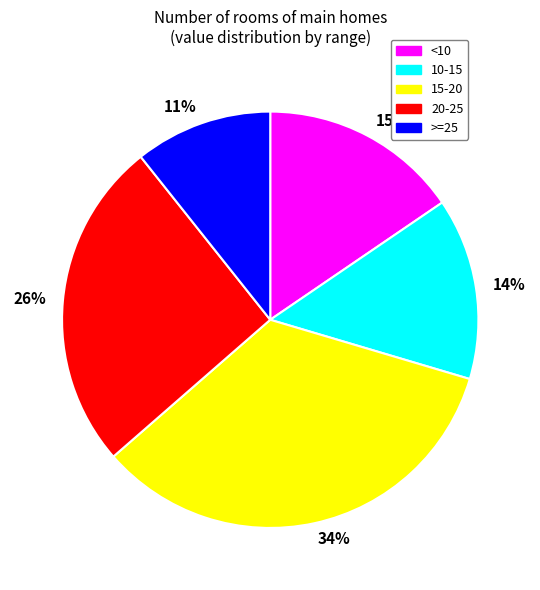

Which slice is the smallest?

11%